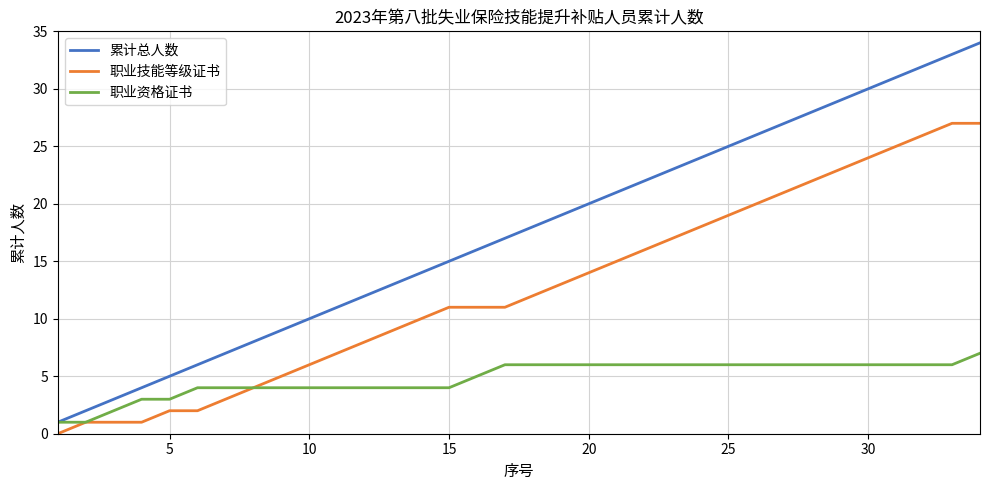

Rank the series by their average value, from highest to lowest.

累计总人数, 职业技能等级证书, 职业资格证书